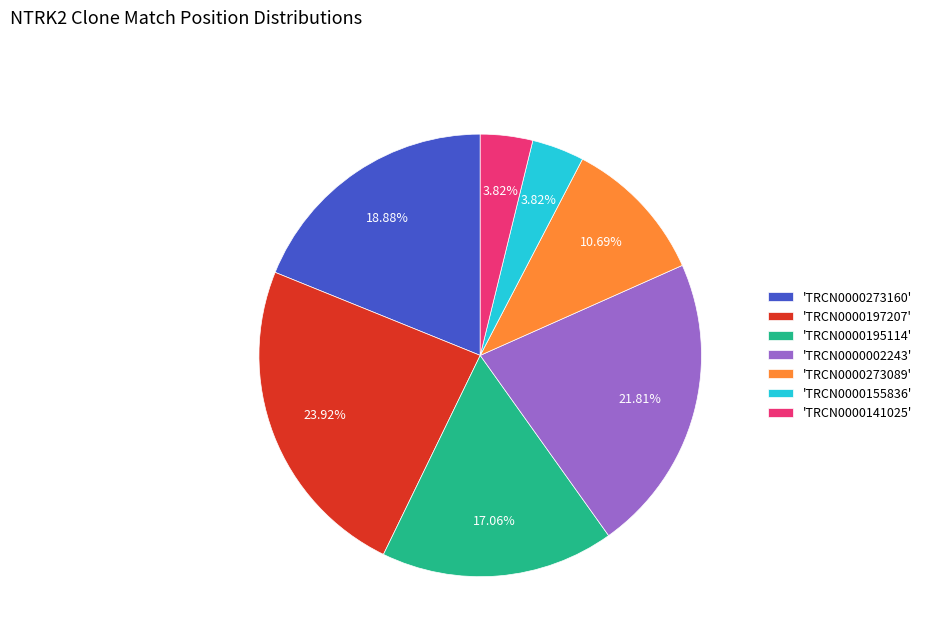

Is there any slice that represents more than half of the pie?

No